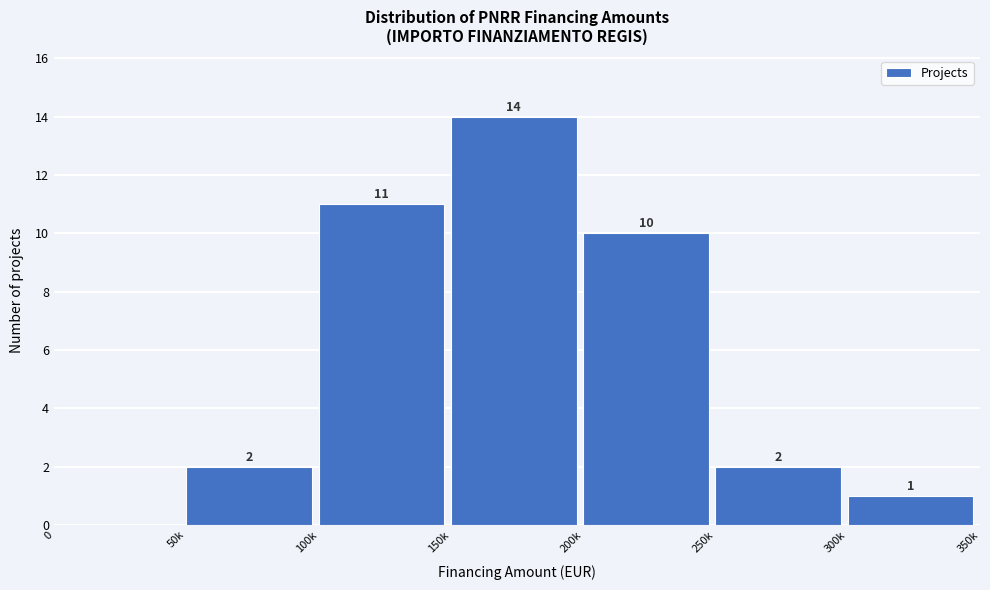

Reading left to right, extract all data points from this chart.

0=0	50k=2	100k=11	150k=14	200k=10	250k=2	300k=1